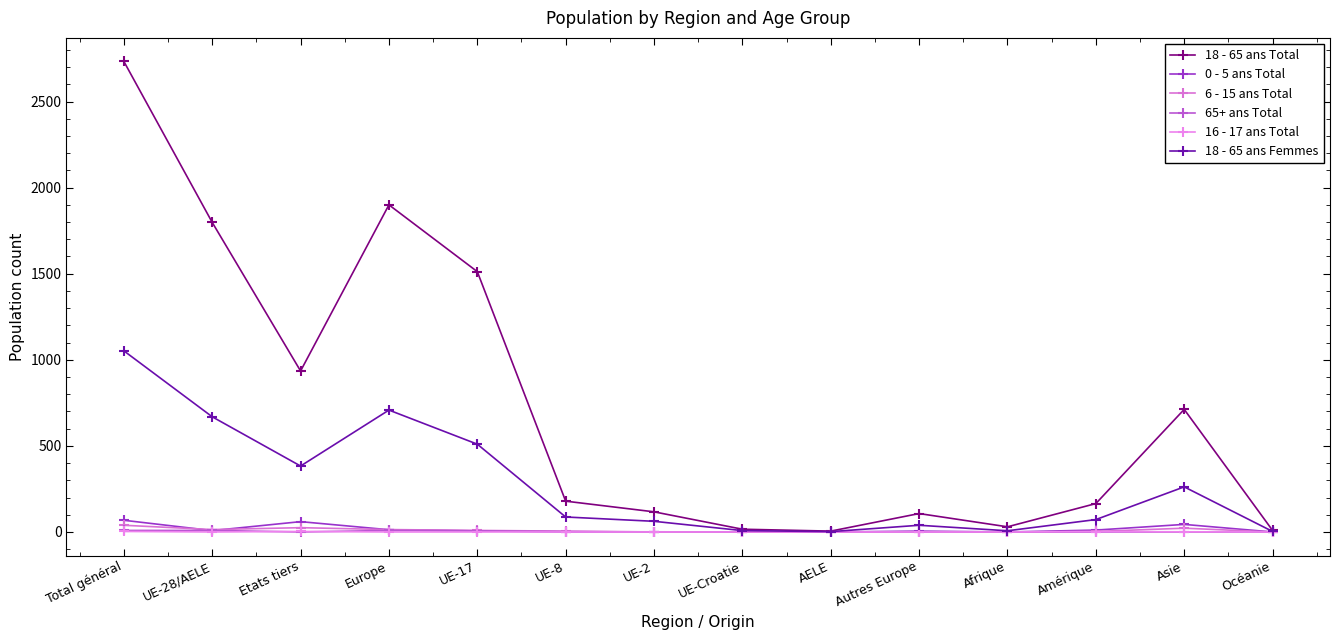

Reading left to right, what are all the values shown in this chart?

18 - 65 ans Total: 2733	1798	935	1900	1512	179	117	16	5	107	30	165	712	9
0 - 5 ans Total: 68	8	60	13	6	1	1	0	0	5	0	11	44	0
6 - 15 ans Total: 39	14	25	14	9	5	0	0	0	0	0	3	22	0
65+ ans Total: 9	9	0	9	7	2	0	0	0	0	0	0	0	0
16 - 17 ans Total: 3	0	3	0	0	0	0	0	0	0	0	2	1	0
18 - 65 ans Femmes: 1052	669	383	708	510	87	62	8	2	39	7	72	262	3